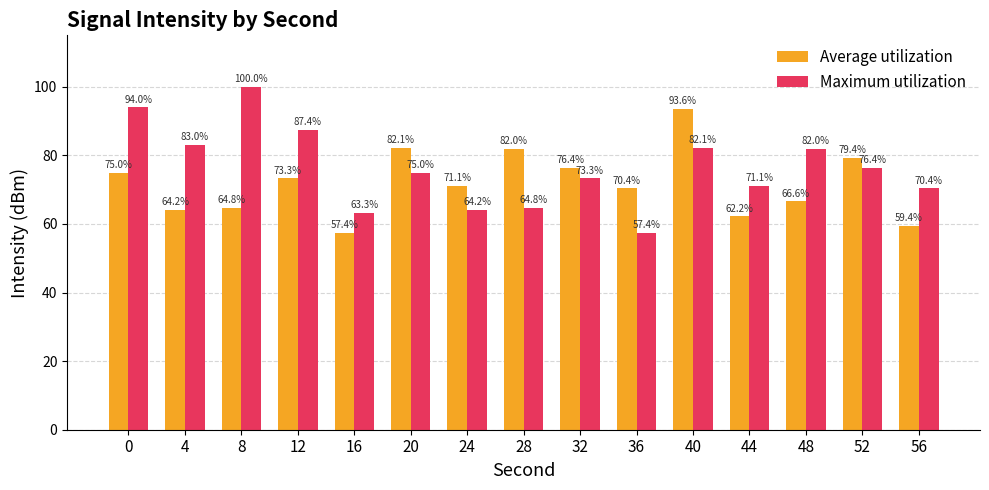

What is the sum of the Average utilization values at 0 and 40?

168.6